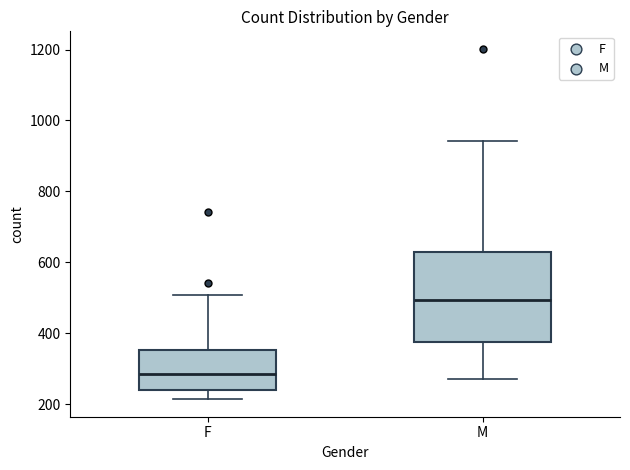

Which box has the highest median line?

M